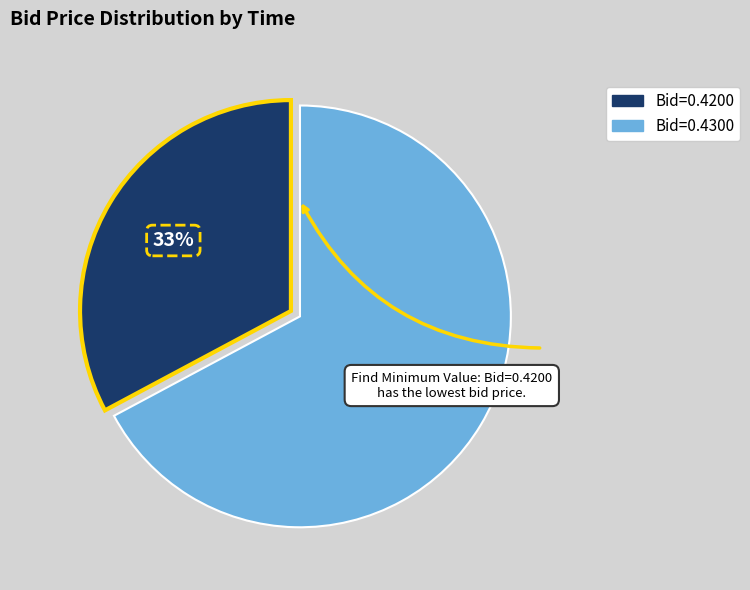

To the nearest percent, what is the difference between the largest and smallest slice percentages?

34%